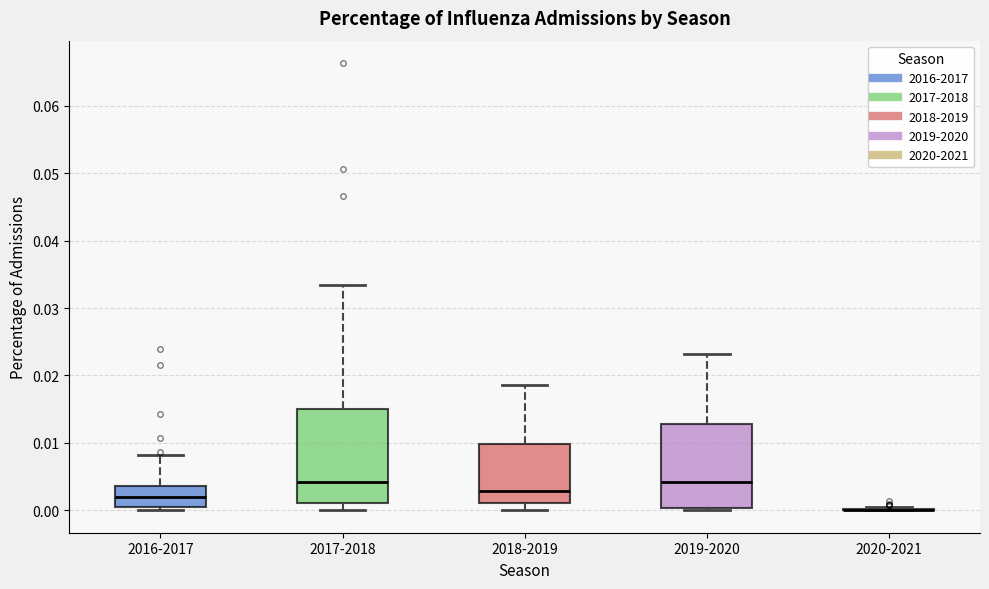

Reading left to right, read every box against the y-axis: the position of its median line, the range the box covers, and the ends of its whiskers. The values are not printed on the chart, so give them approximately, as read against the axis.

2016-2017: median 0.002, box 0.001 to 0.004, whiskers 0.000 to 0.008
2017-2018: median 0.004, box 0.001 to 0.015, whiskers 0.000 to 0.033
2018-2019: median 0.003, box 0.001 to 0.010, whiskers 0.000 to 0.019
2019-2020: median 0.004, box 0.000 to 0.013, whiskers 0.000 (just below the box's lower edge) to 0.023
2020-2021: box collapsed to a line at 0.000, whiskers 0.000 to 0.001